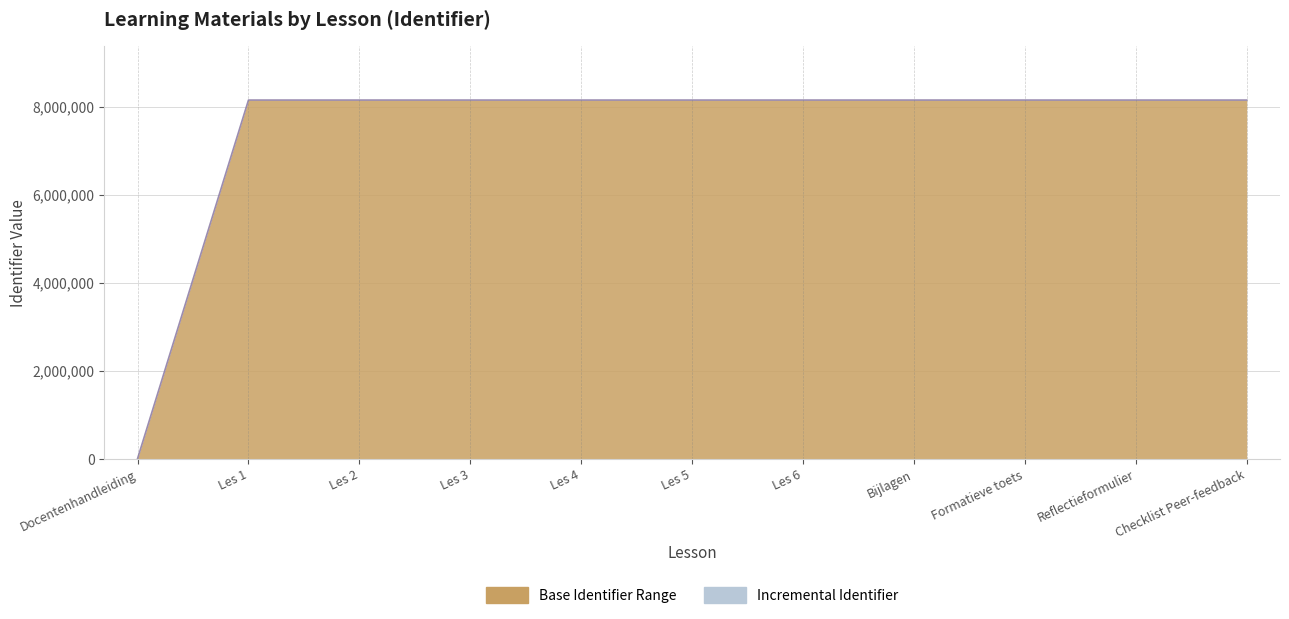

Reading left to right, what are all the values shown in this chart?

0	8149713	8149714	8149716	8149717	8149718	8149719	8149720	8149721	8149737	8149741